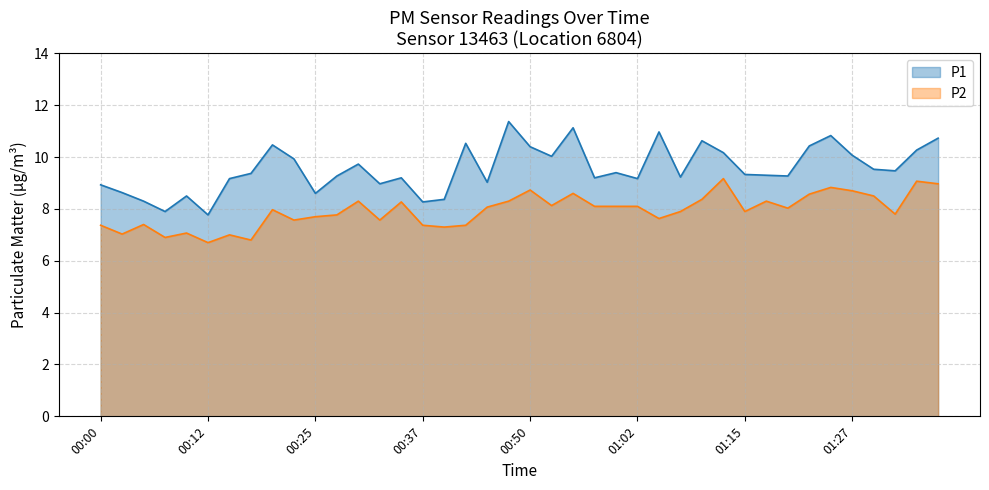

What is the label of the 16th point from the left?

00:37